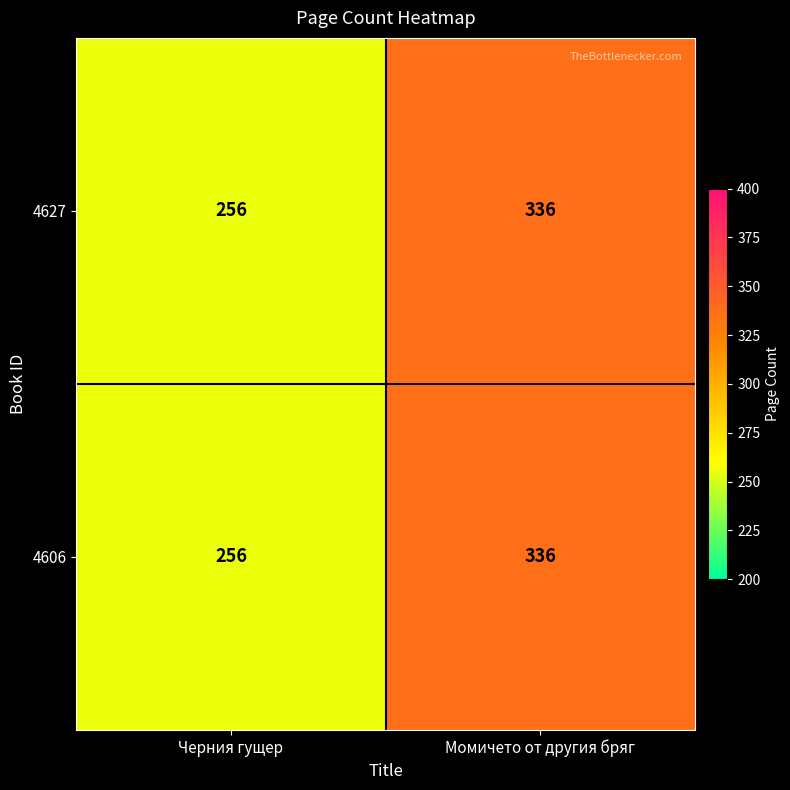

The 4606 series shows 96 at Черния гущер. True or false?

False